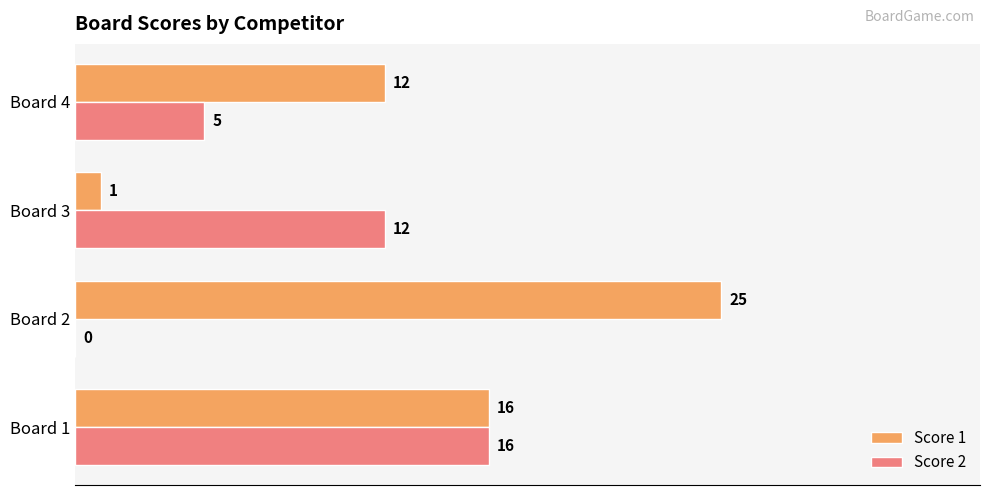

The Score 2 series shows 20 at Board 3. True or false?

False